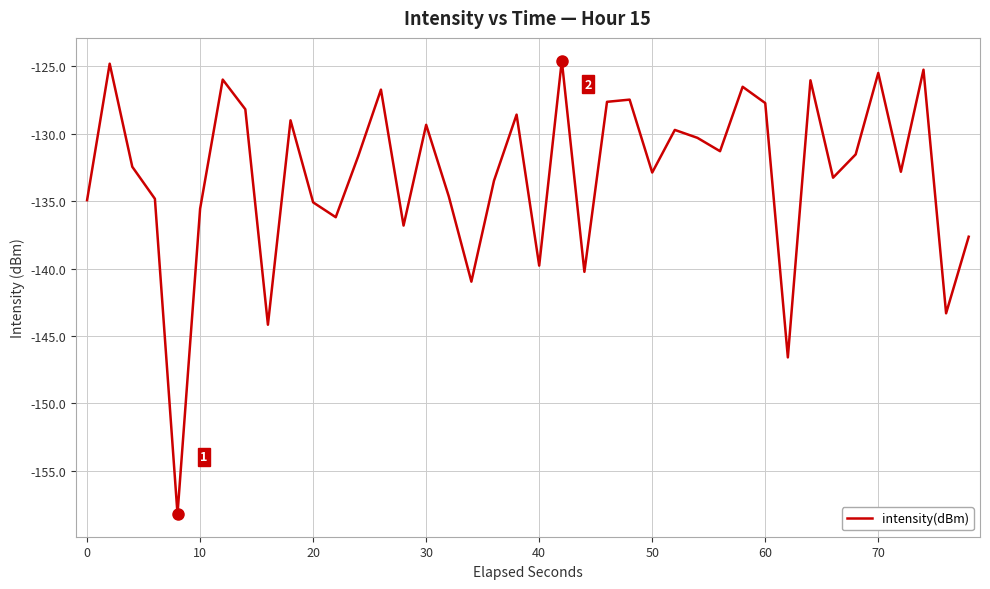

What is the smallest value displayed?

-158.2